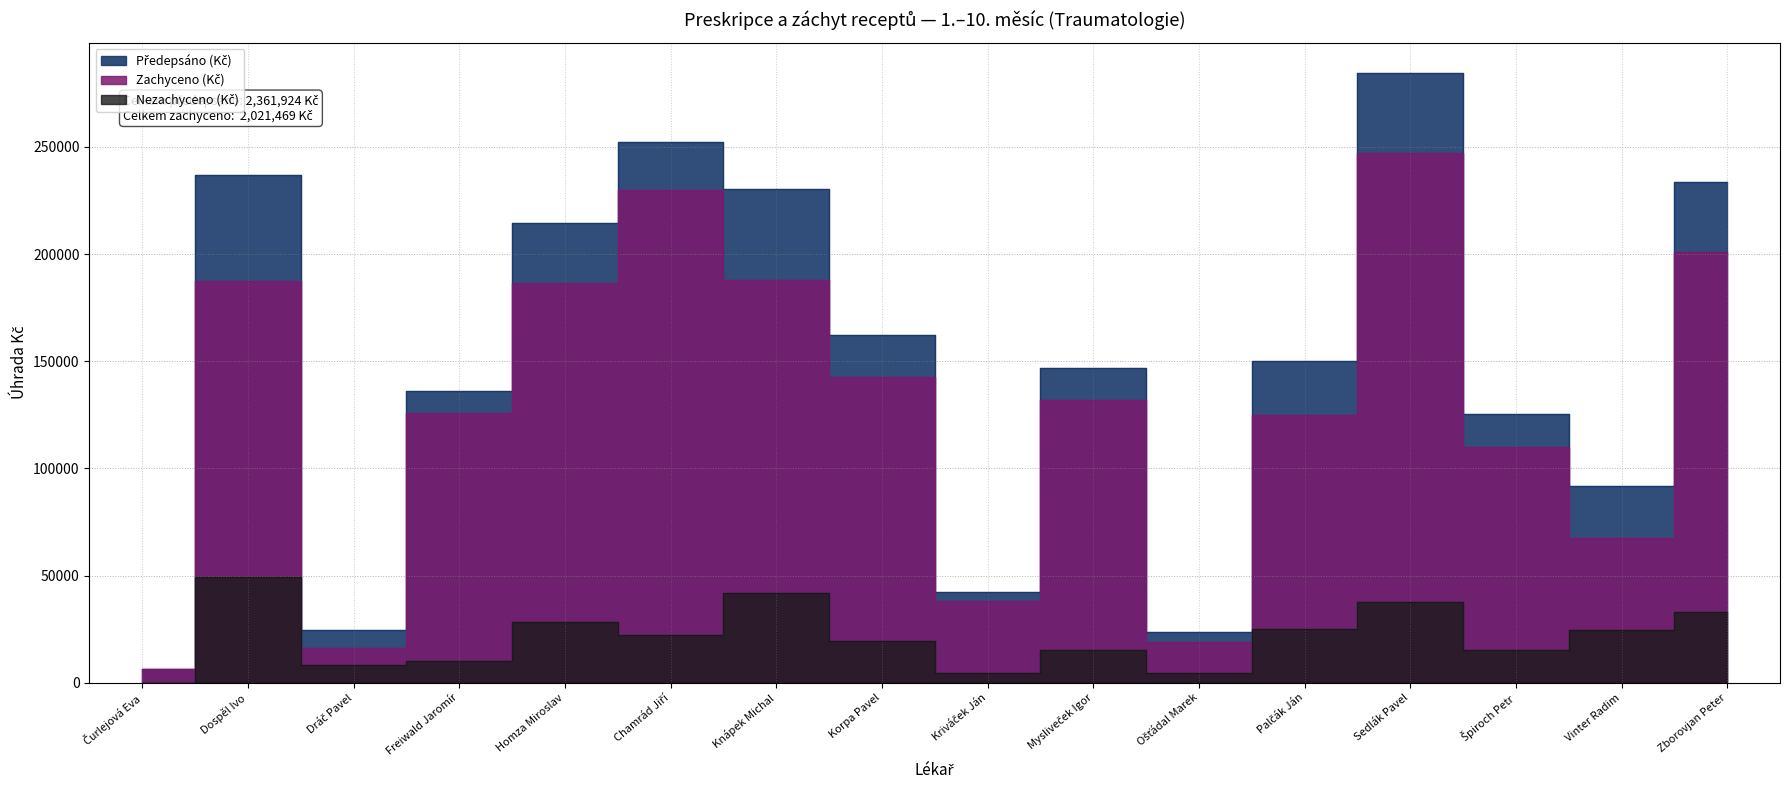

What is the sum of the Zachyceno (Kč) values at Freiwald Jaromír and Dospěl Ivo?

313060.7